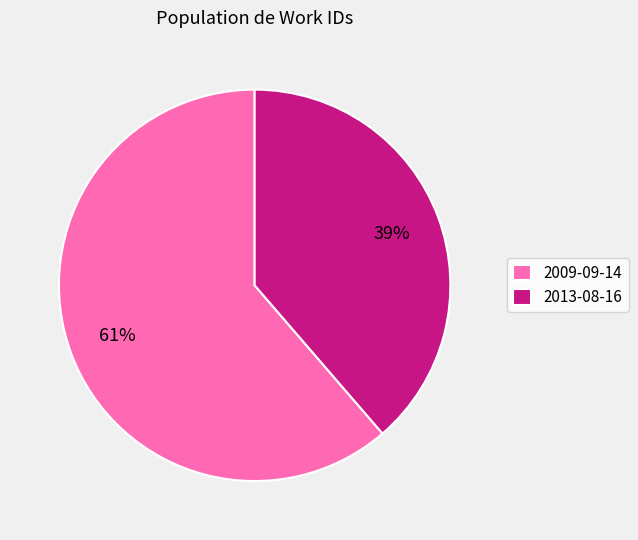

Which has a higher value, 2009-09-14 or 2013-08-16?

2009-09-14